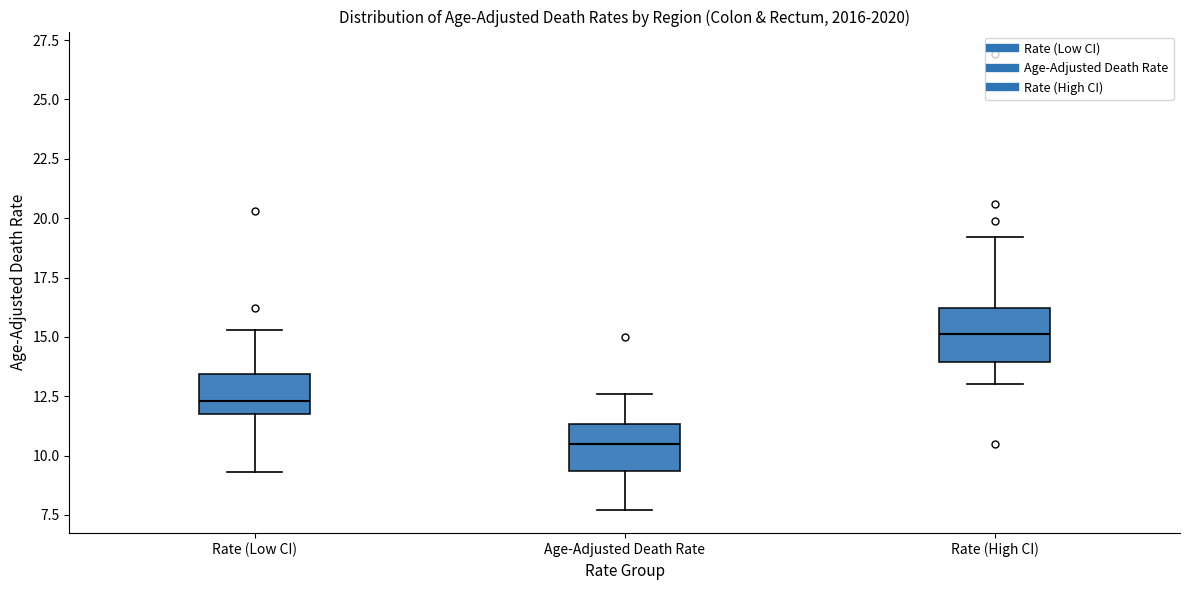

Where does the upper whisker of the box for Rate (High CI) end on the y-axis? The values are not printed on the chart, so give them approximately, as read against the axis.

19.0